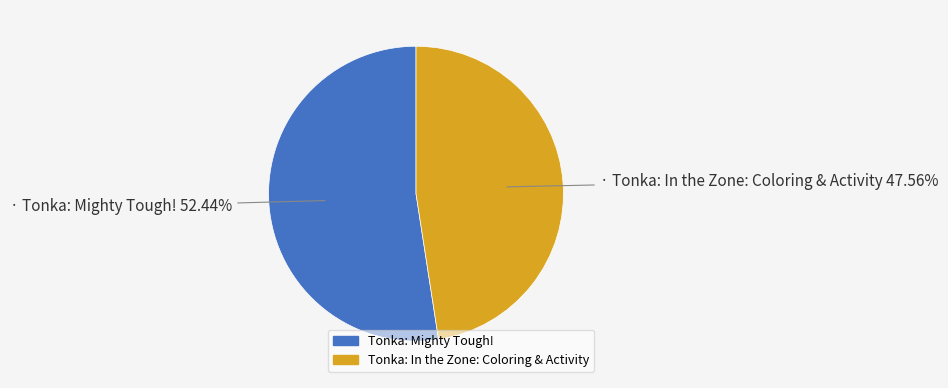

Which has a higher value, Tonka: In the Zone: Coloring & Activity or Tonka: Mighty Tough!?

Tonka: Mighty Tough!